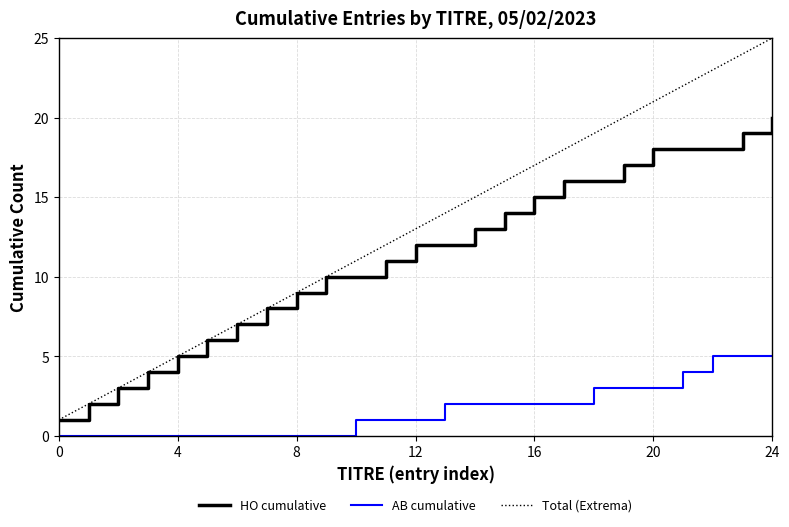

True or false: AB cumulative and Total (Extrema) intersect in this chart.

False